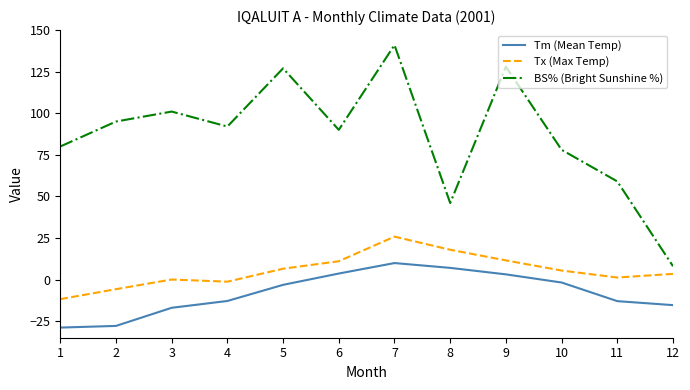

At 7, list the series in order from largest to smallest.

BS% (Bright Sunshine %), Tx (Max Temp), Tm (Mean Temp)